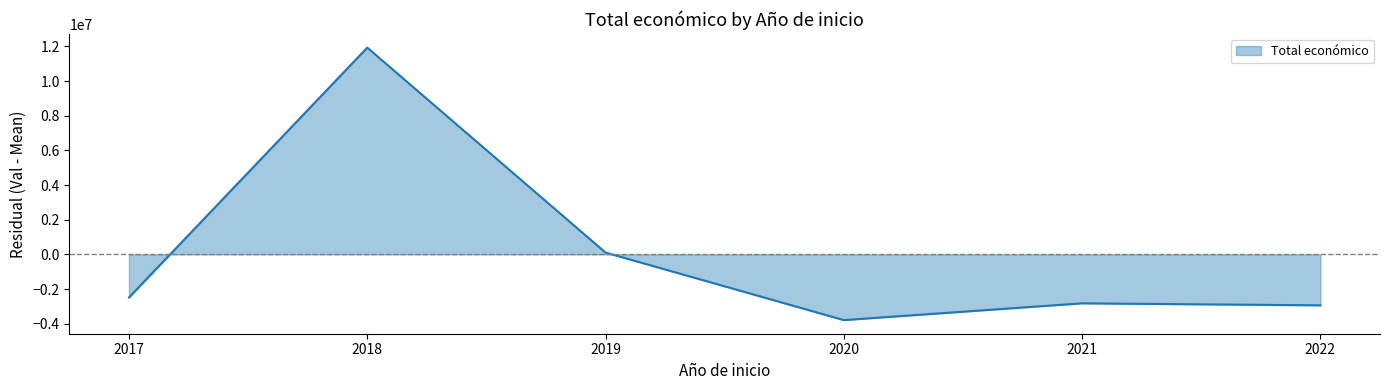

What is the sum of the values at 2020 and 2017?

-6279332.0